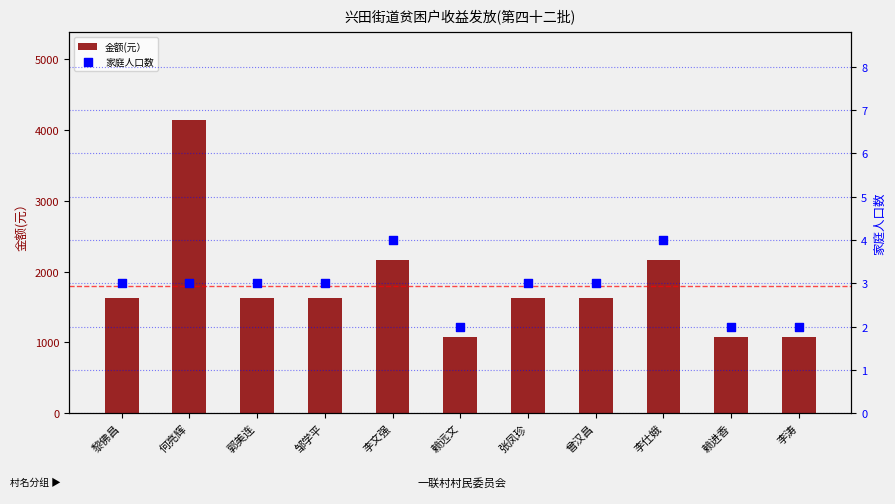

Which series contains the lowest Y value?

家庭人口数